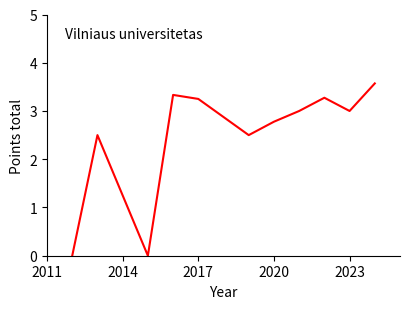

Count the number of data series in this chart.

1